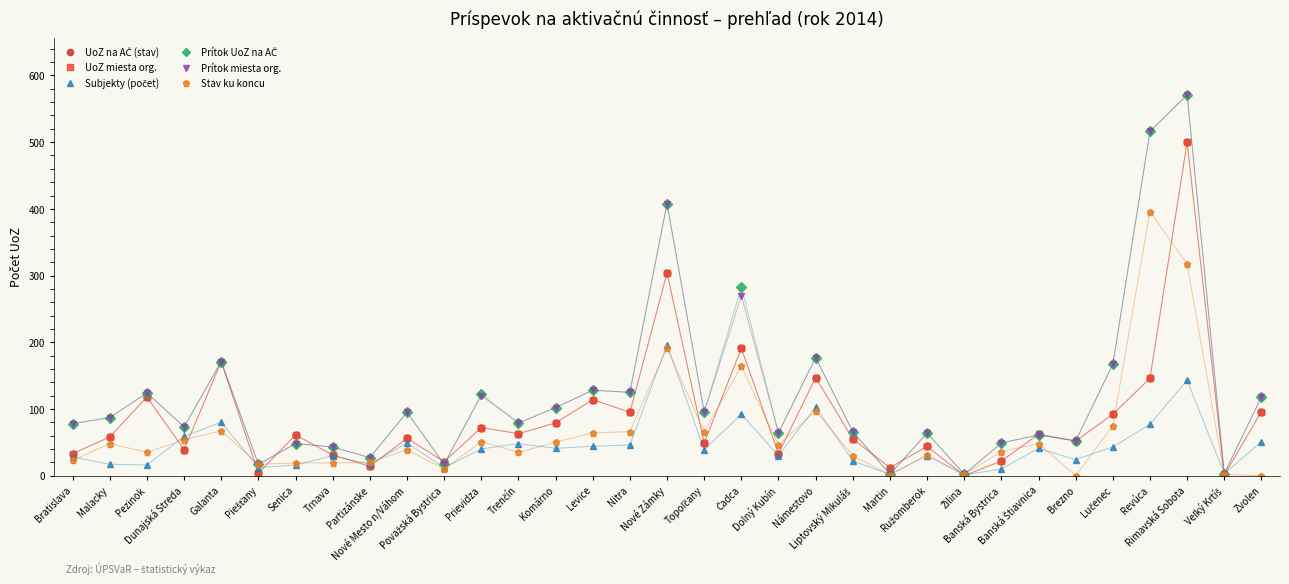

At which category does UoZ miesta org. reach its first local valley?

Dunajská Streda